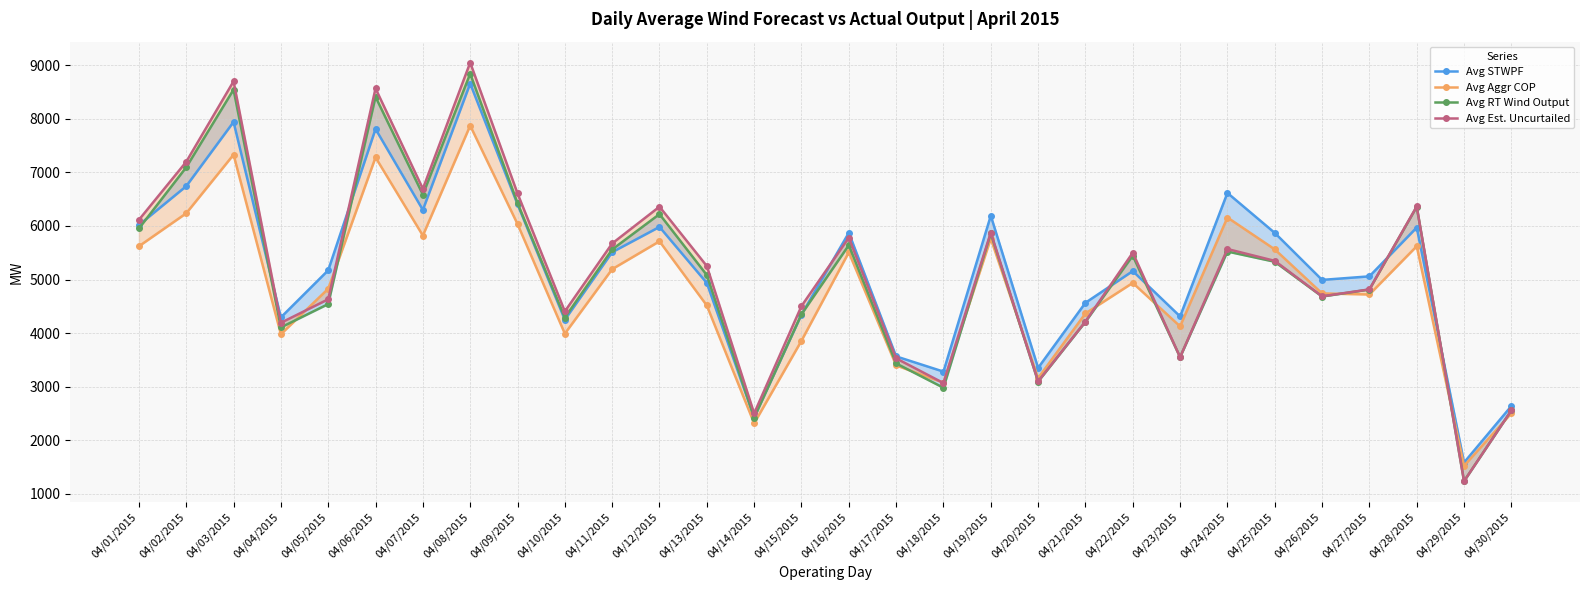

Is this an area chart (filled region under the line)?

No